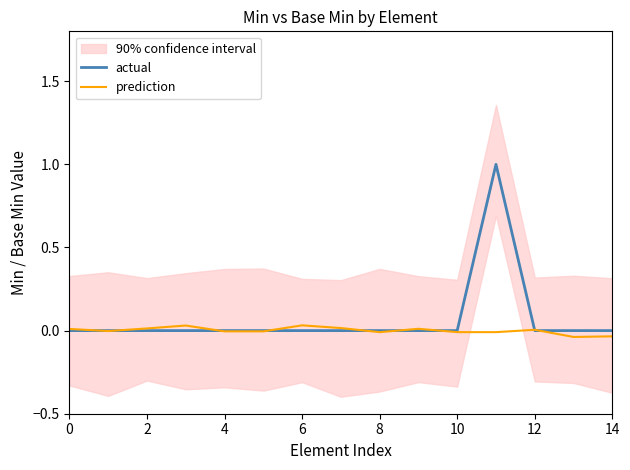

At which category is the sum across all series the highest?

11